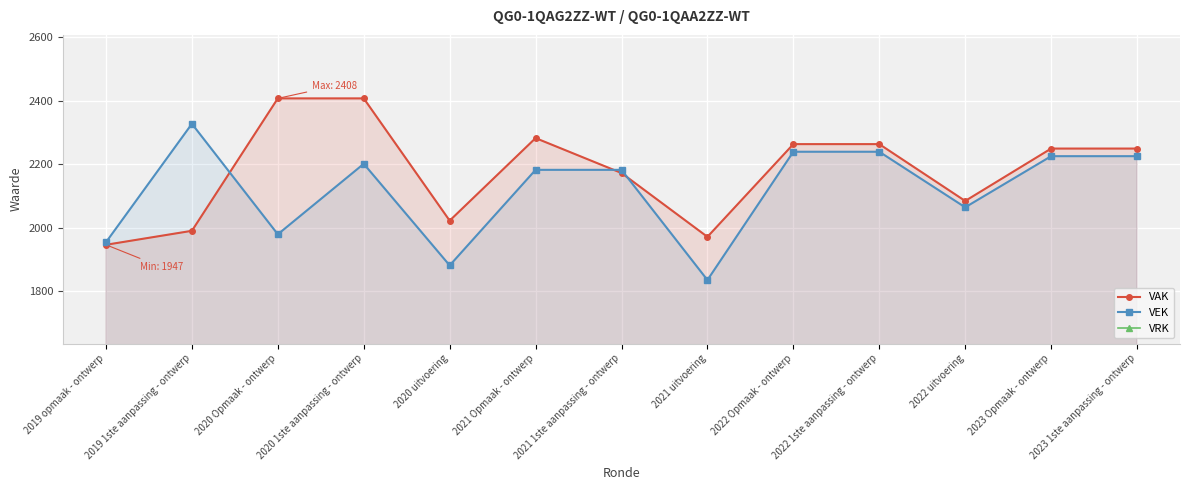

In VEK, how many points are lower than both neighbors (excluding endpoints)?

4